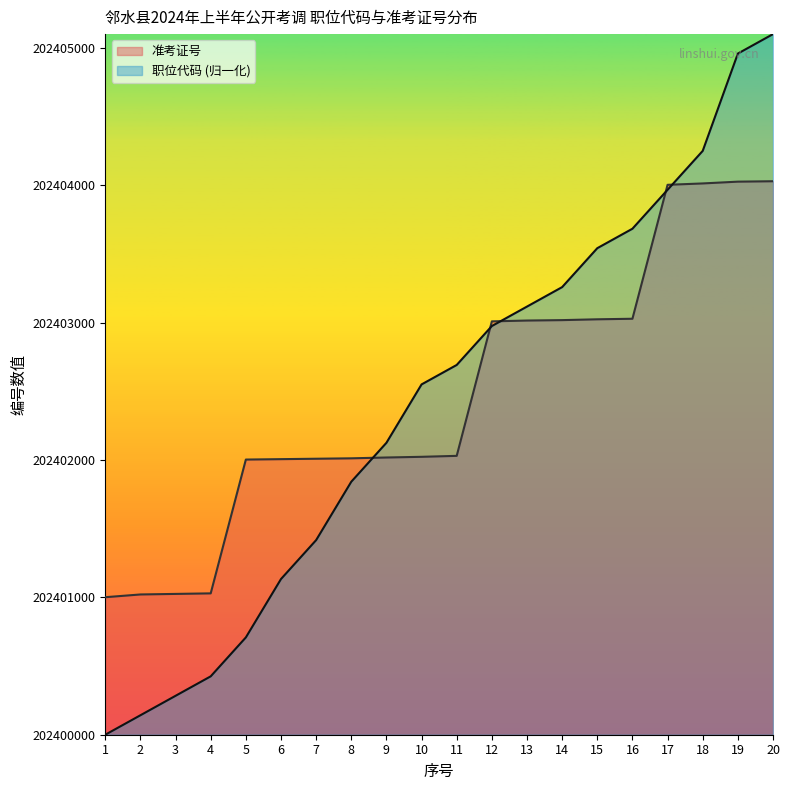

The 职位代码 series shows 202403116.7 at 13. True or false?

True